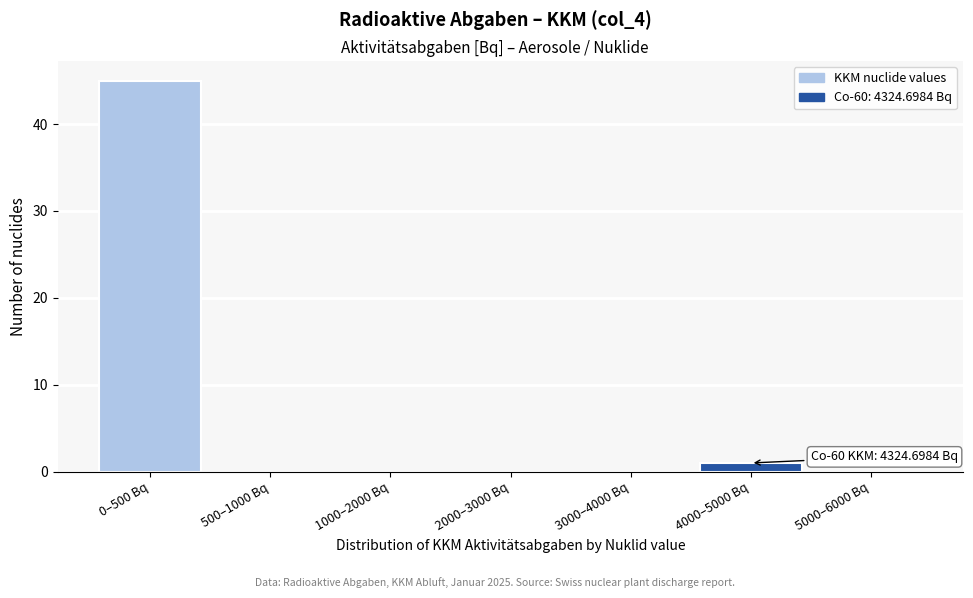

Reading right to left, transcribe all the data shown in this chart.

5000–6000 Bq=0	4000–5000 Bq=1	3000–4000 Bq=0	2000–3000 Bq=0	1000–2000 Bq=0	500–1000 Bq=0	0–500 Bq=45